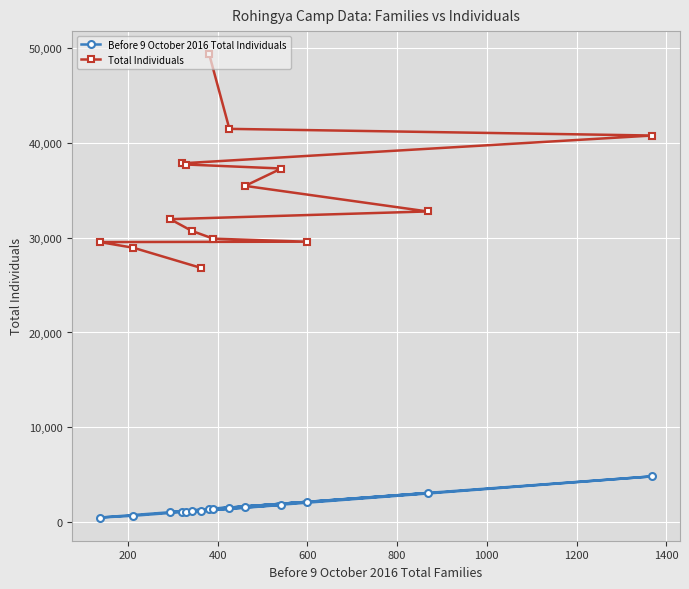

What is the average value of the Total Individuals series?

34651